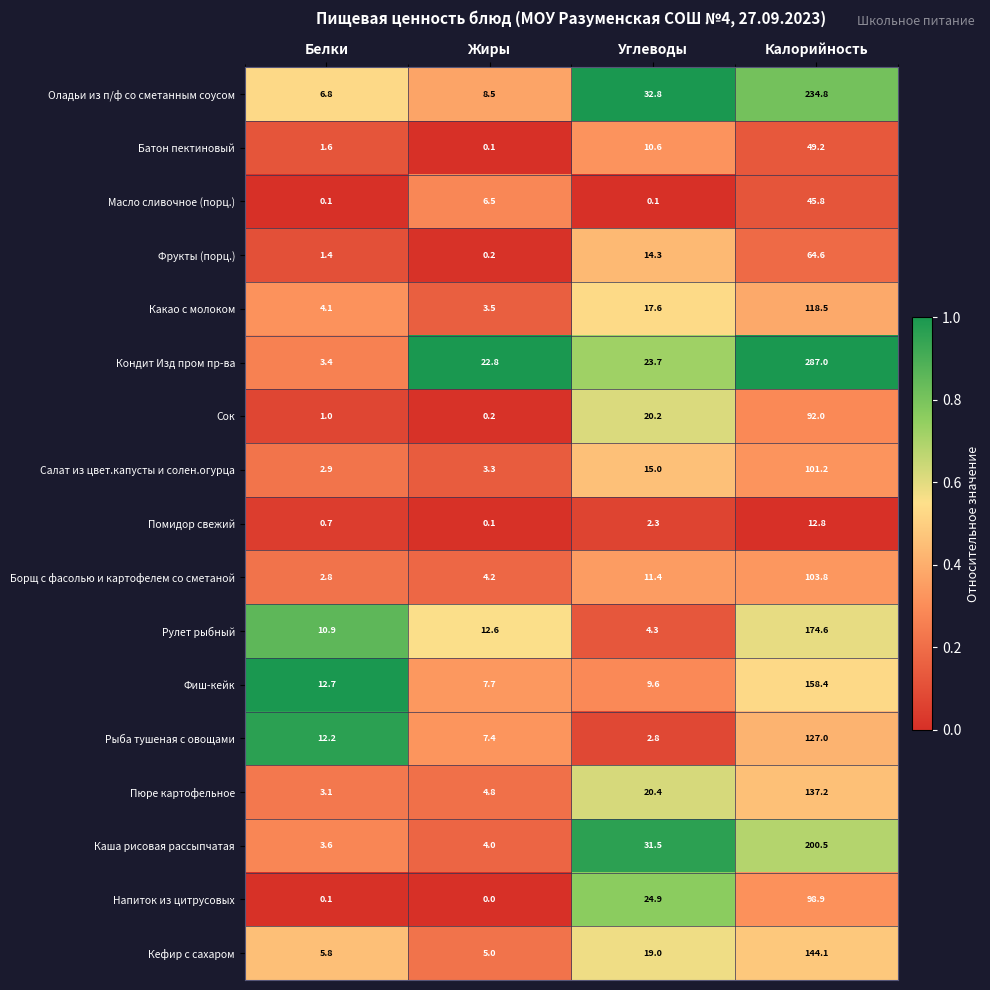

Rank the categories by Напиток из цитрусовых value from highest to lowest.

Калорийность, Углеводы, Белки, Жиры